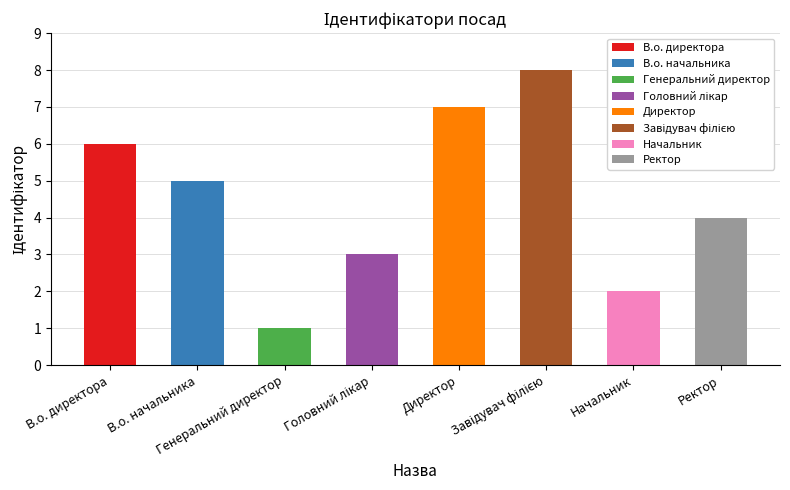

What is the label of the 2nd bar from the right?

Начальник